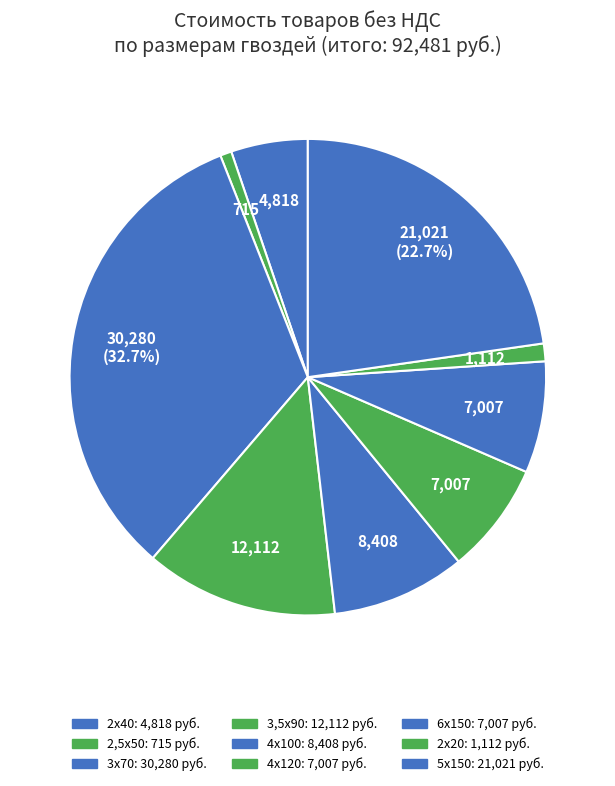

Is it true that 3,5х90 is 13% of the pie?

True